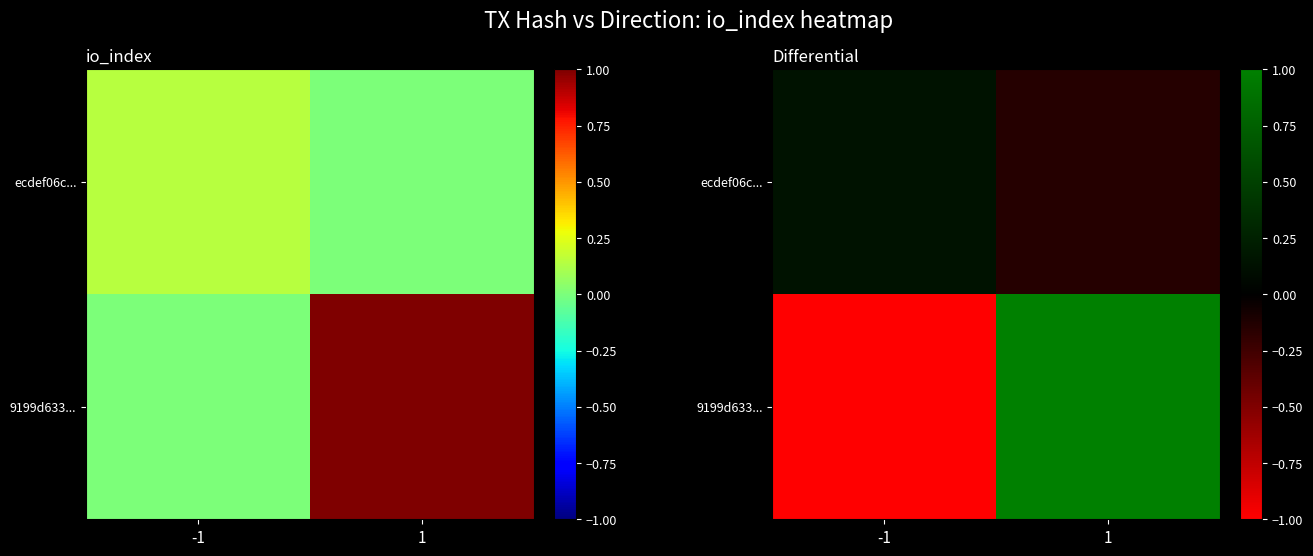

The ecdef06c... series shows -0.2 at 1. True or false?

False